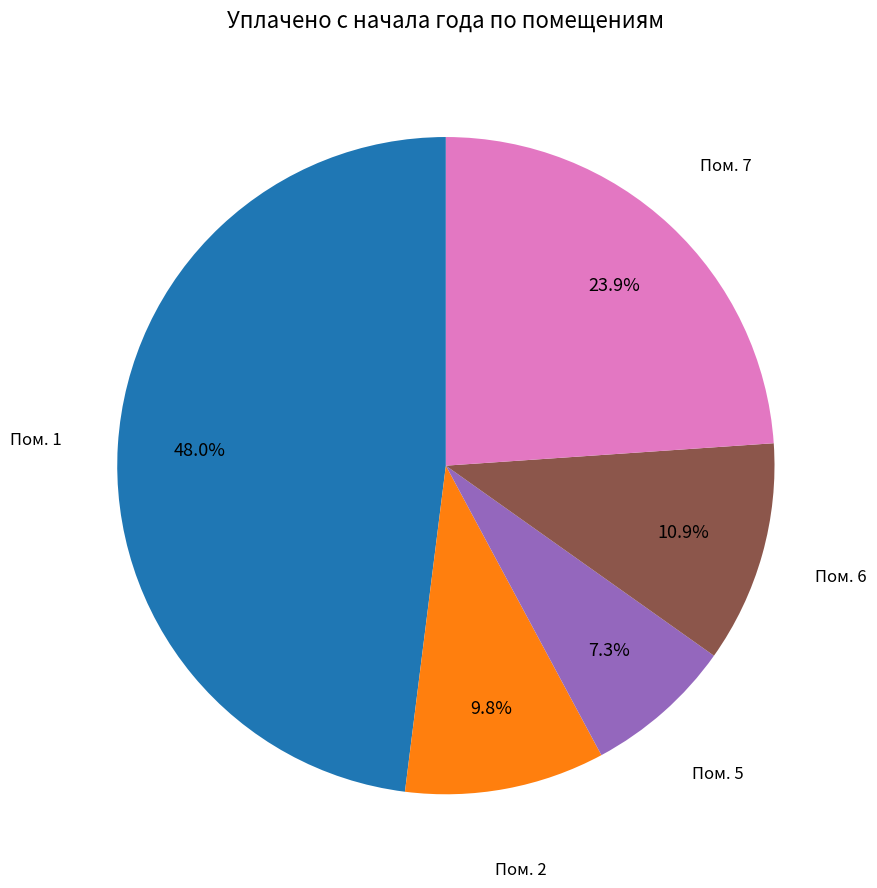

To the nearest percent, what is the difference between the largest and smallest slice percentages?

41%